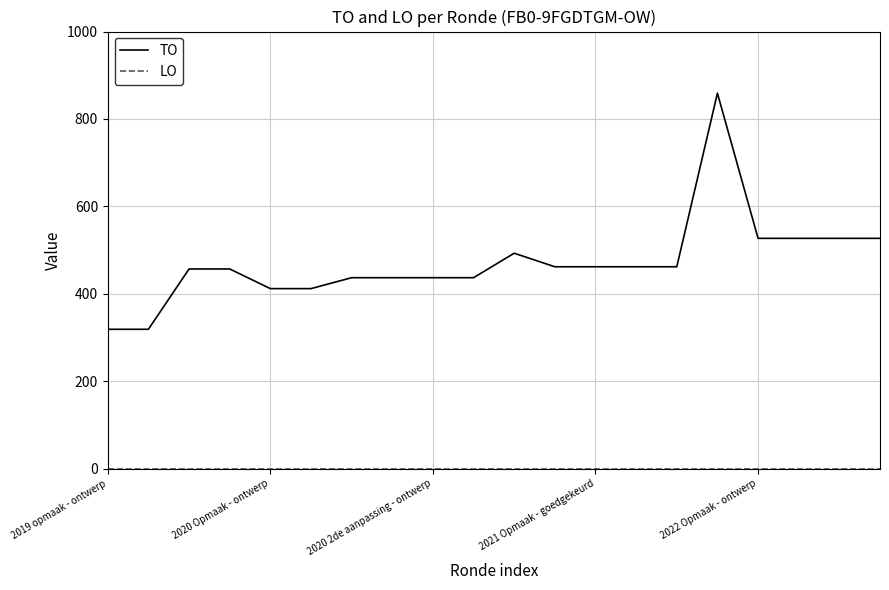

What is the greatest value displayed?

859